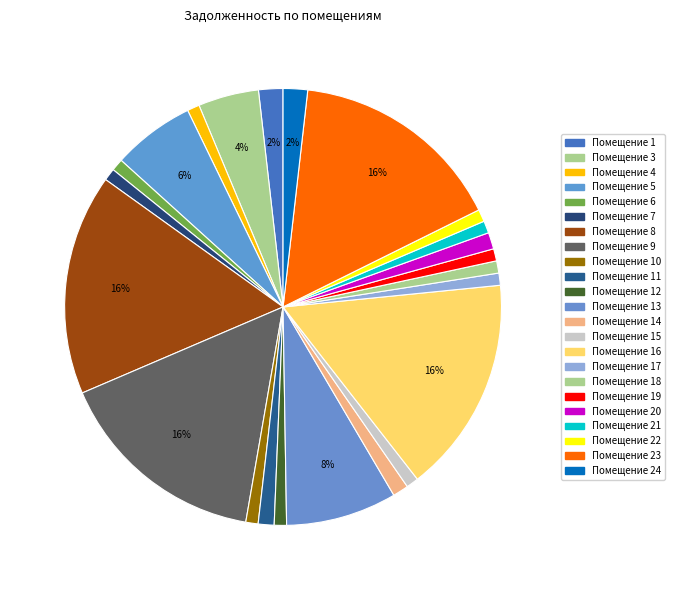

To the nearest percent, what is the difference between the largest and smallest slice percentages?

15%